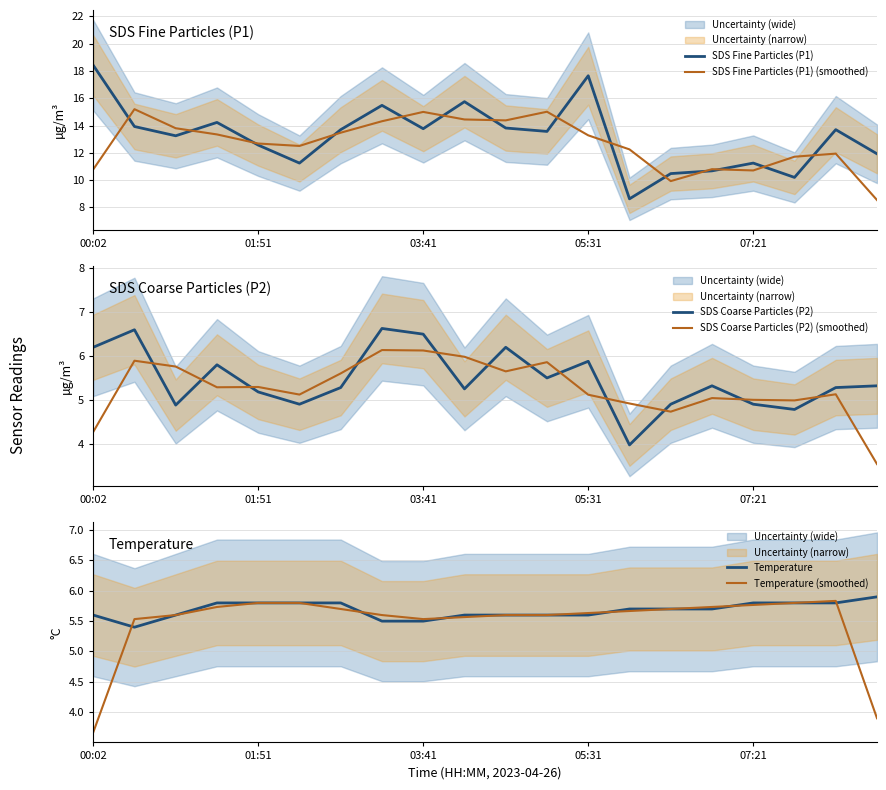

Does the chart have visible grid lines?

Yes